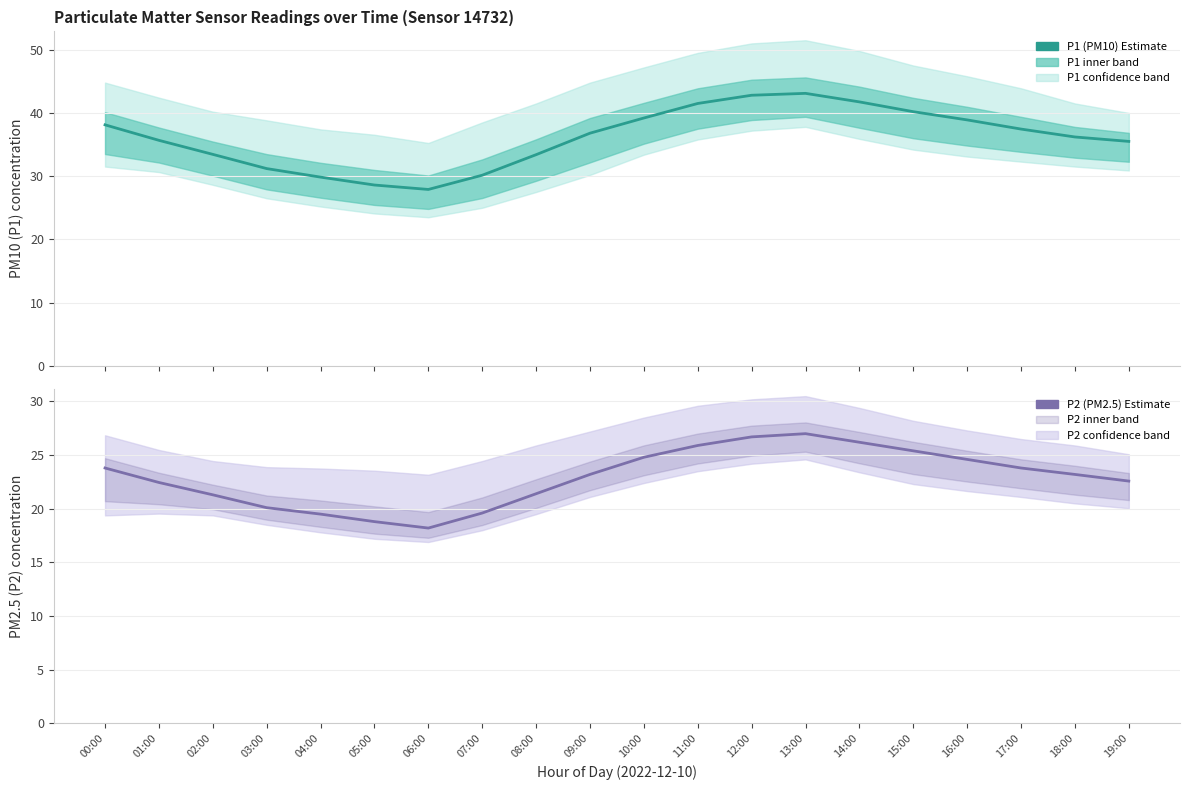

Between 00:00 and 01:00, which series saw the biggest shift?

P1 (PM10) Estimate